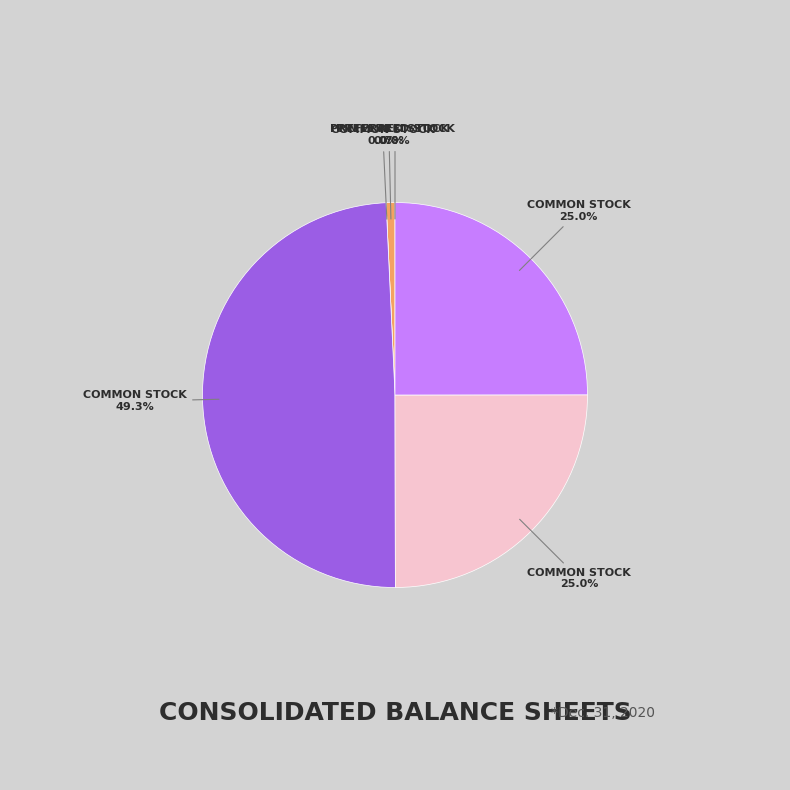

Which slice is the smallest?

Preferred stock, Issued